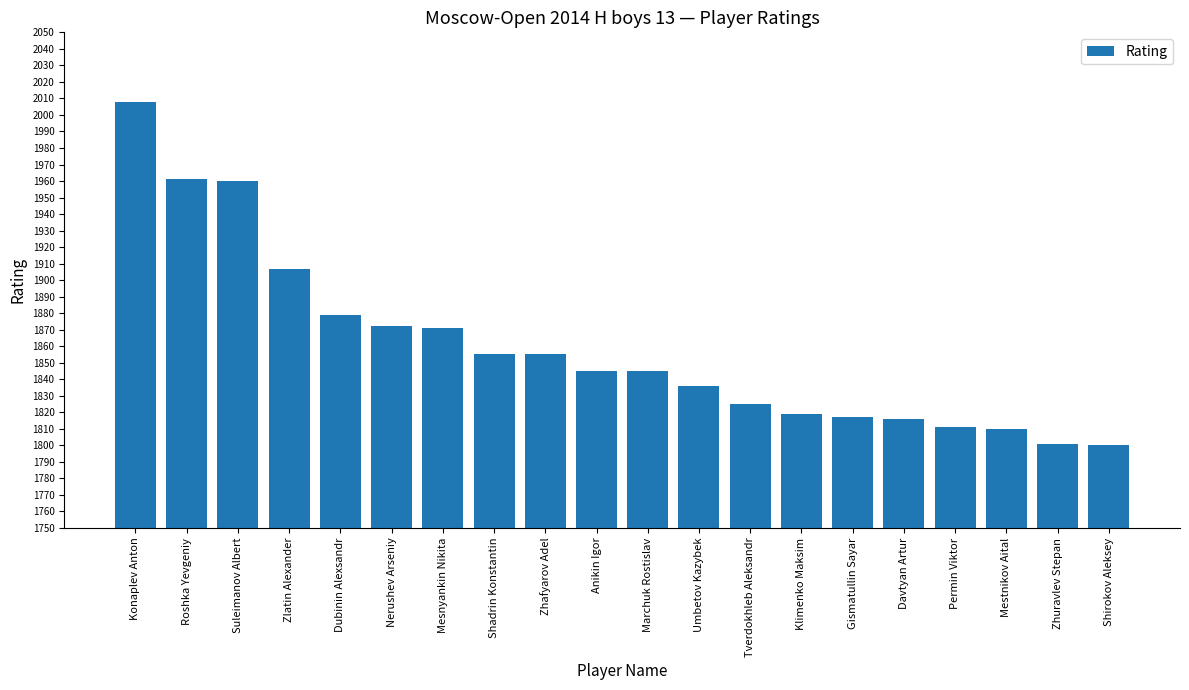

What is the change in value from Nerushev Arseniy to Marchuk Rostislav?

-27